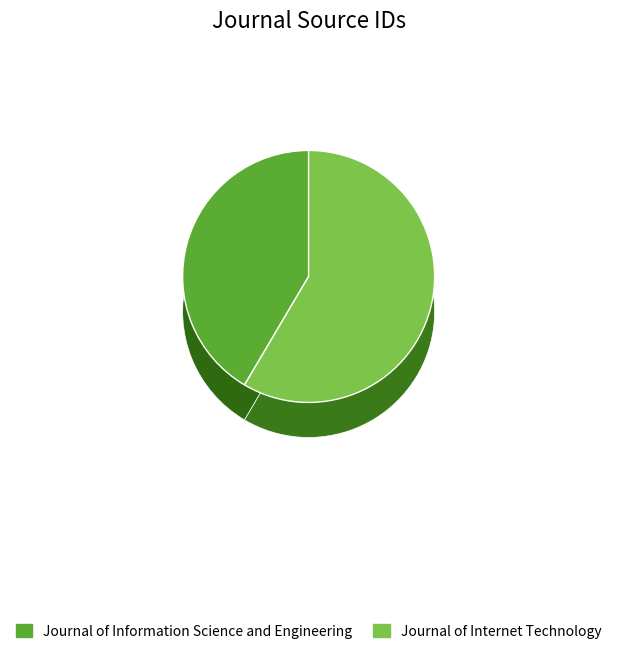

What is the smallest slice in the pie chart?

Journal of Information Science and Engineering